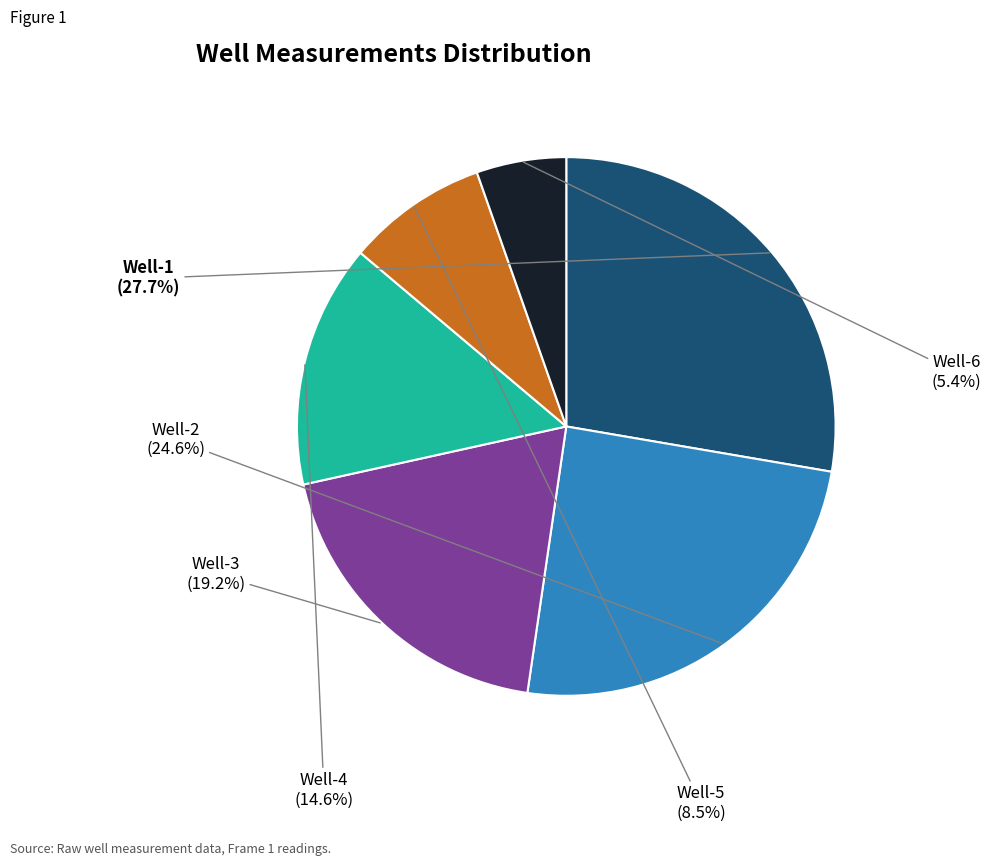

What percentage is NOT represented by Well-3?

80.8%